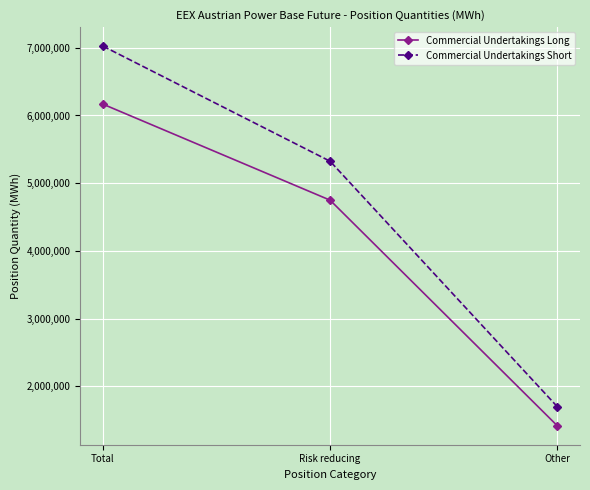

Count the Commercial Undertakings Short values in the range 1699941 to 7024008.

3